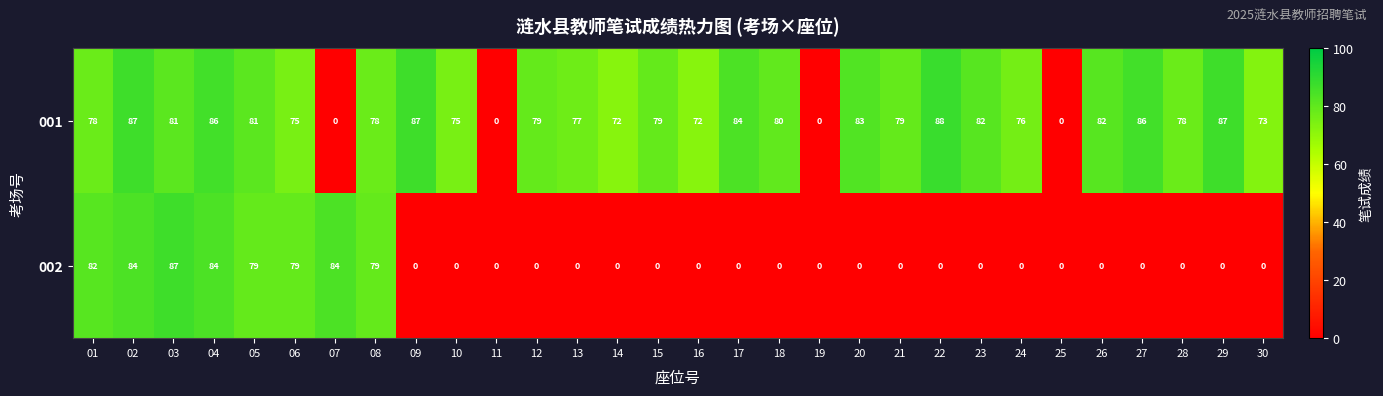

The value of 001 at 29 is 87. True or false?

True